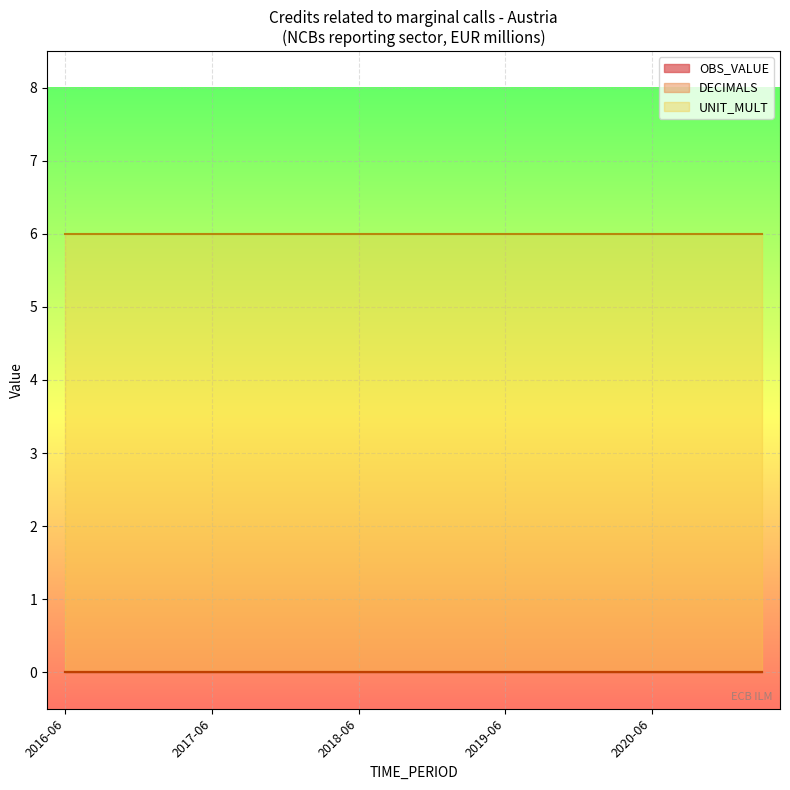

What is the difference between the highest and lowest values at 2016-06?

6